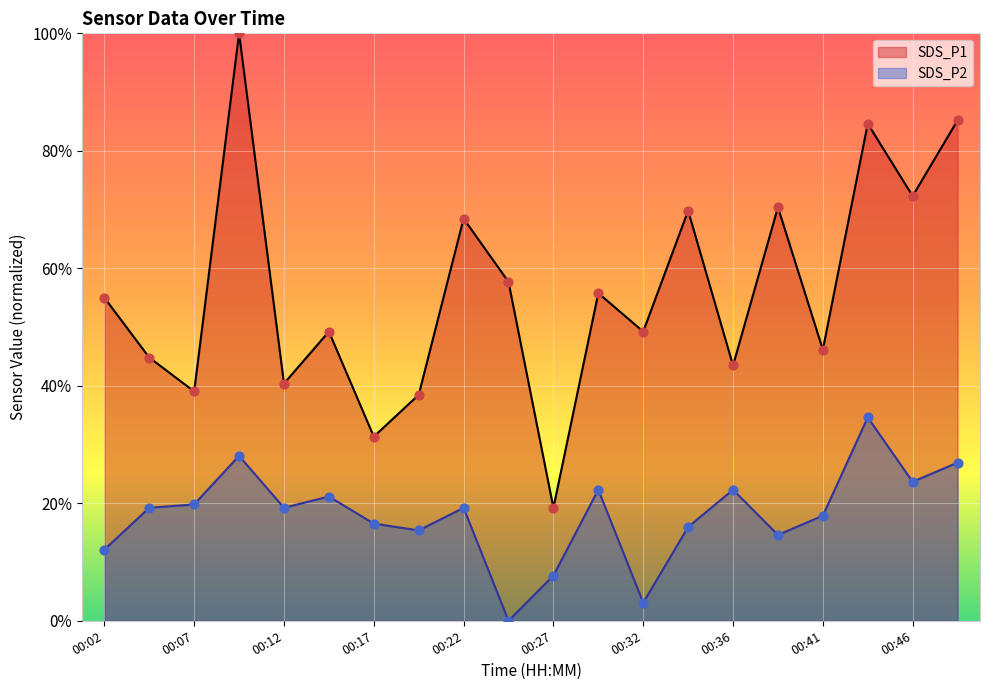

At which category is the sum across all series the highest?

00:09